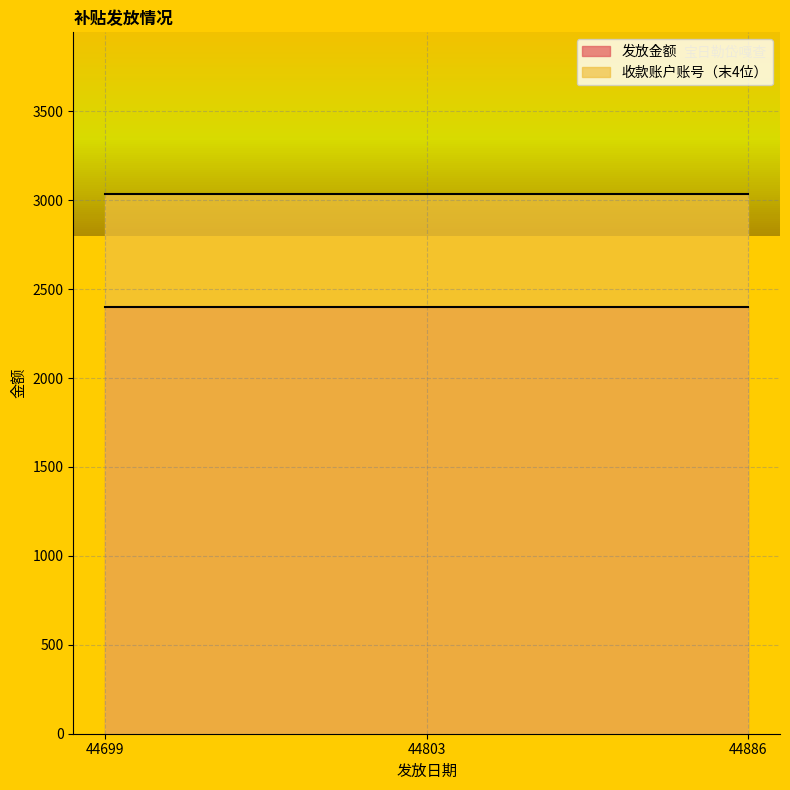

What is the value of the 发放金额 point at the 3rd from the left?

2400